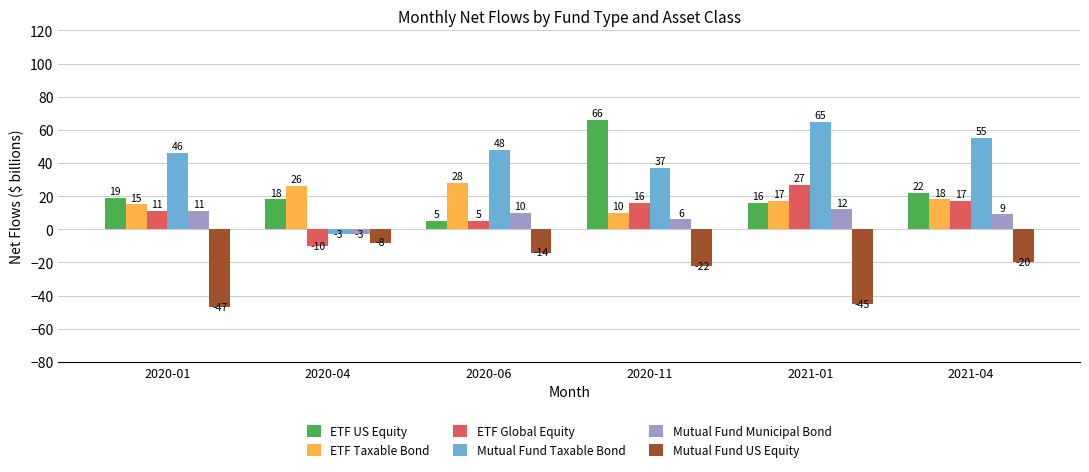

What is the value of the ETF Global Equity bar at the 4th from the left?

16